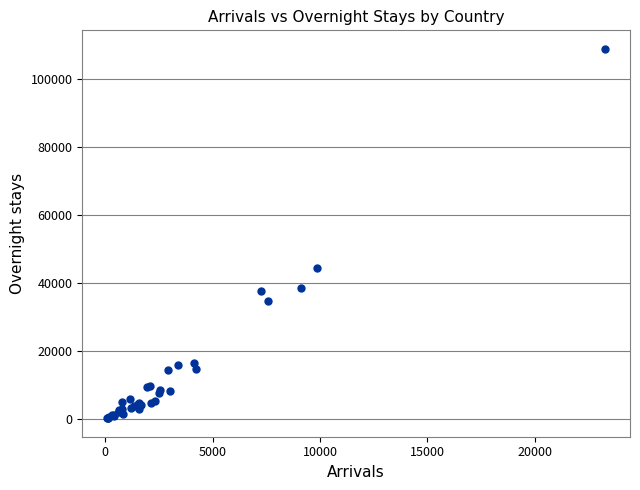

What Y value in the scatter plot is closest to 54487?

44371